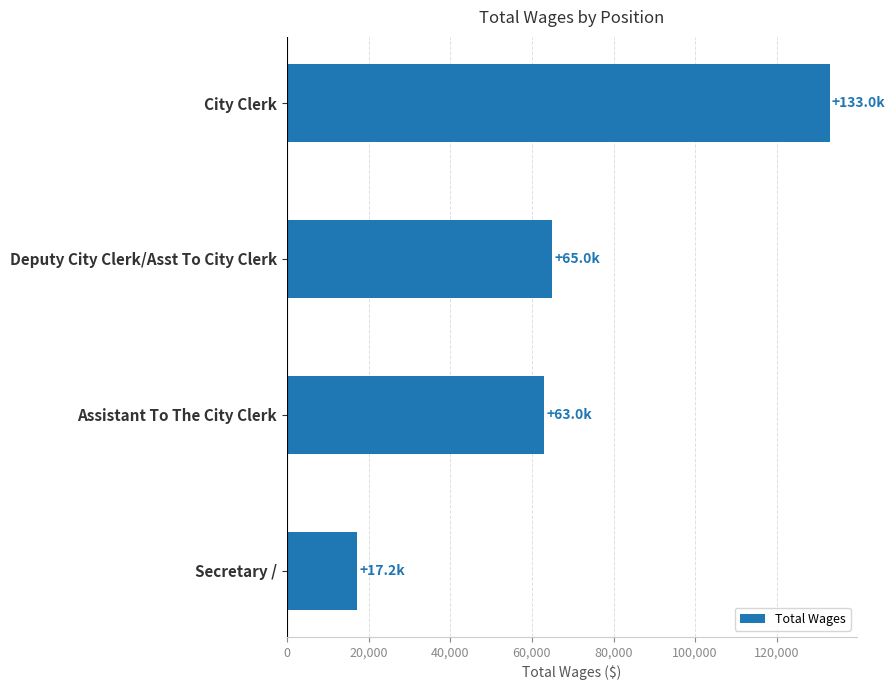

What is the label of the 3rd bar from the top?

Assistant To The City Clerk